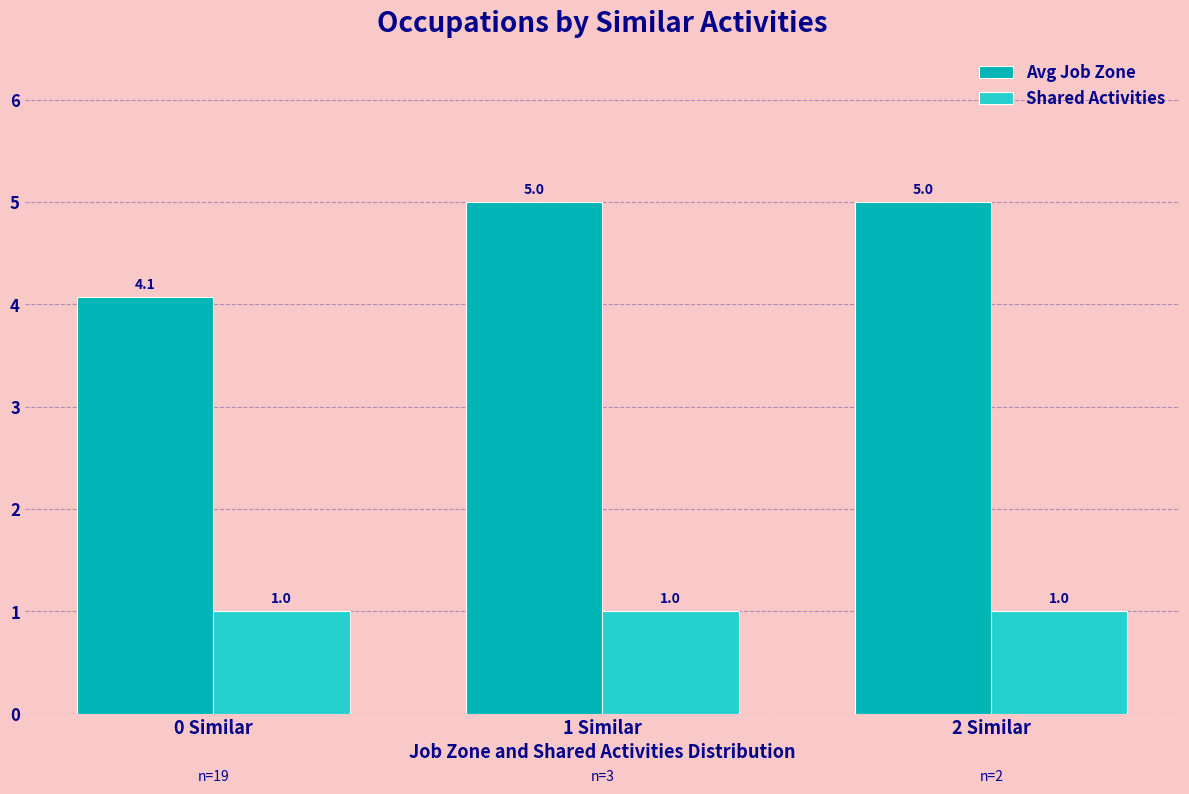

Read the Avg Job Zone value at 1 Similar.

5.0